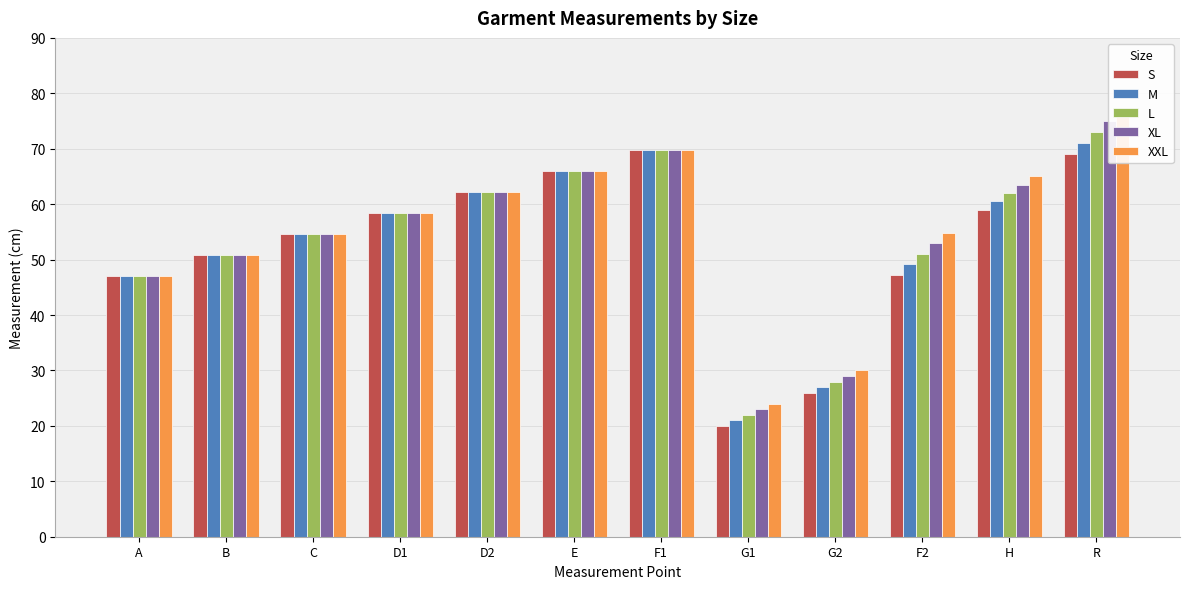

Reading left to right, extract all data points from this chart.

S: 47.0	50.8	54.6	58.4	62.2	66.0	69.8	20.0	26.0	47.2	59.0	69.0
M: 47.0	50.8	54.6	58.4	62.2	66.0	69.8	21.0	27.0	49.1	60.5	71.0
L: 47.0	50.8	54.6	58.4	62.2	66.0	69.8	22.0	28.0	51.0	62.0	73.0
XL: 47.0	50.8	54.6	58.4	62.2	66.0	69.8	23.0	29.0	53.0	63.5	75.0
XXL: 47.0	50.8	54.6	58.4	62.2	66.0	69.8	24.0	30.0	54.9	65.0	77.0